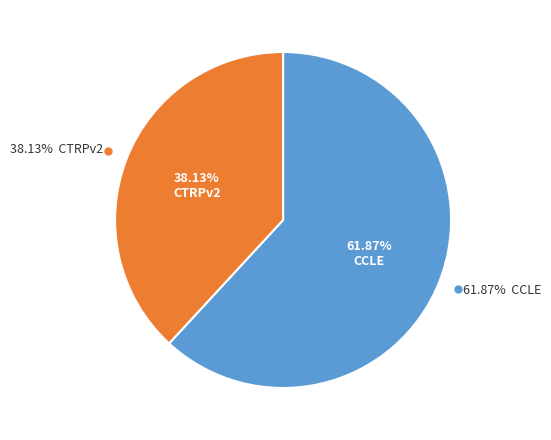

To the nearest percent, what percentage of the pie is CTRPv2?

38%